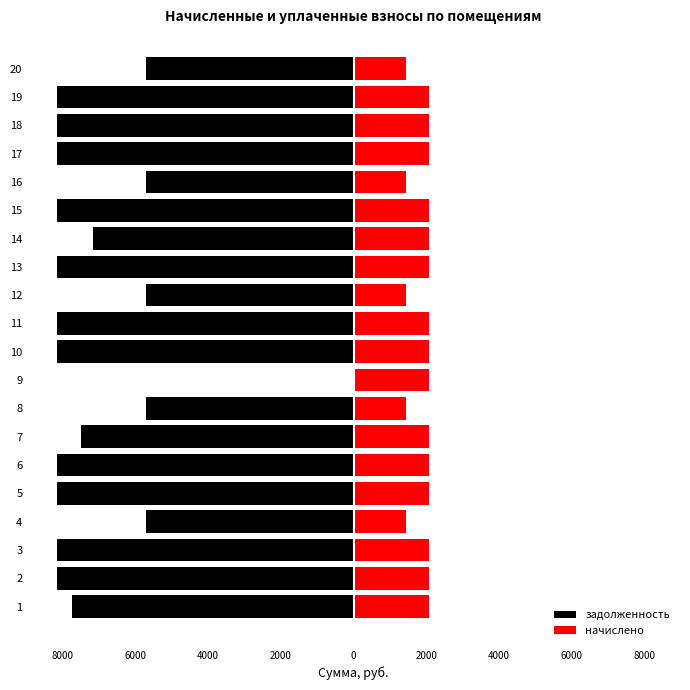

Rank the series by their maximum value, from lowest to highest.

задолженность, начислено